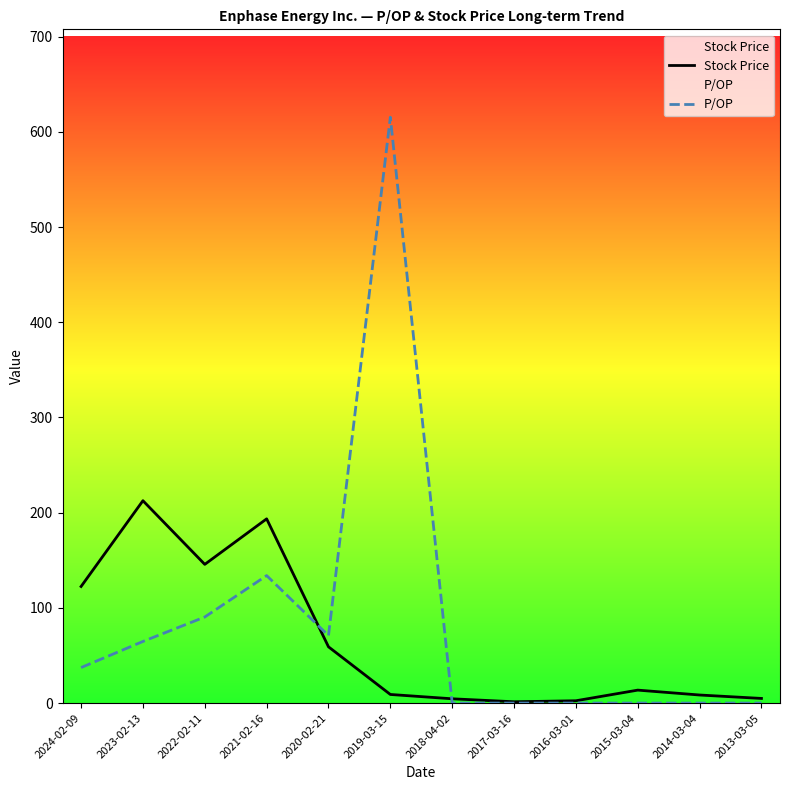

Which category has the highest value in the P/OP series?

2019-03-15